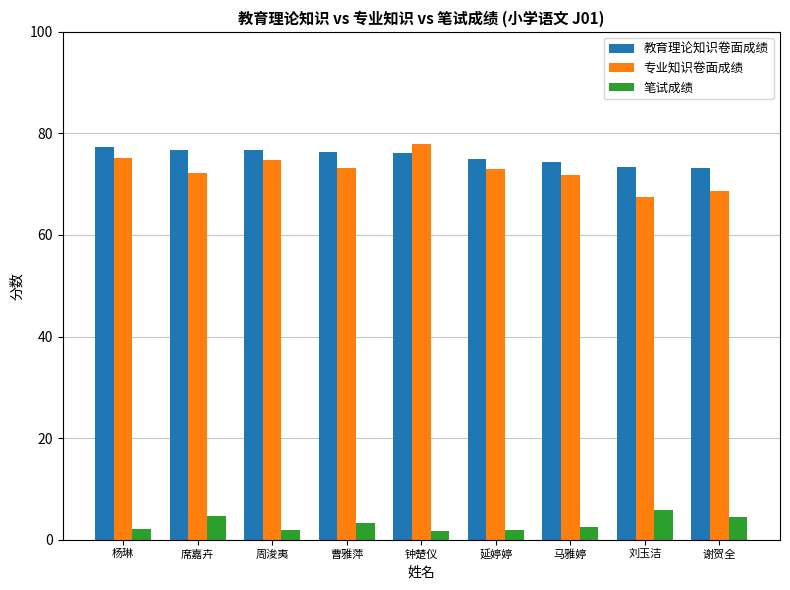

Are the bars grouped side by side (vs. stacked)?

Yes